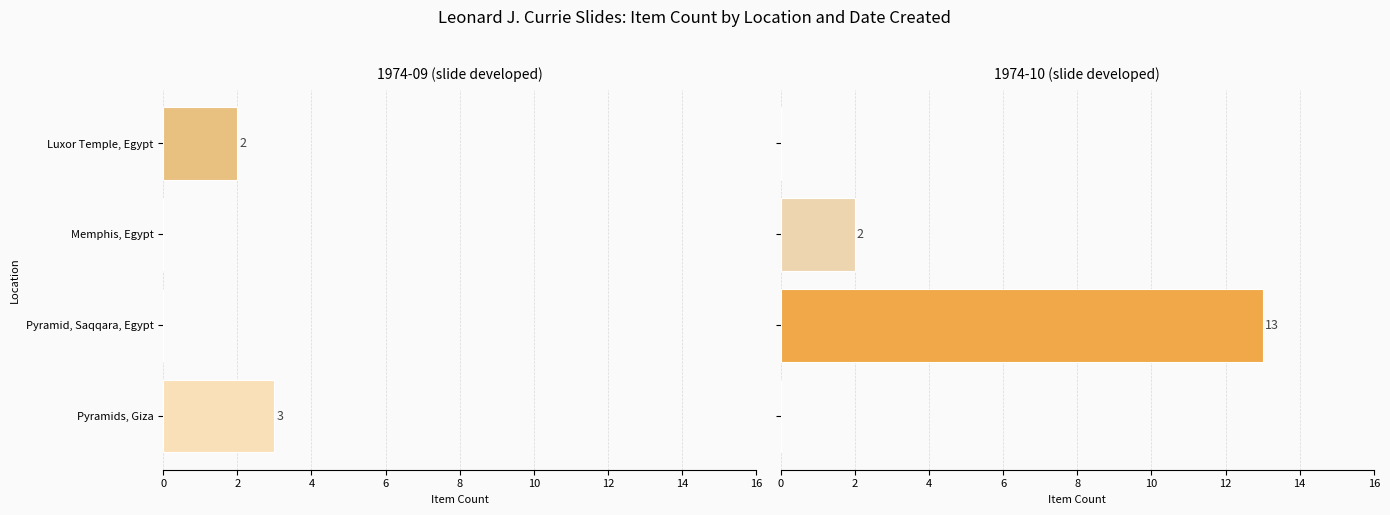

Rank the series at 2 from lowest to highest value.

1974-09 (slide developed), 1974-10 (slide developed)